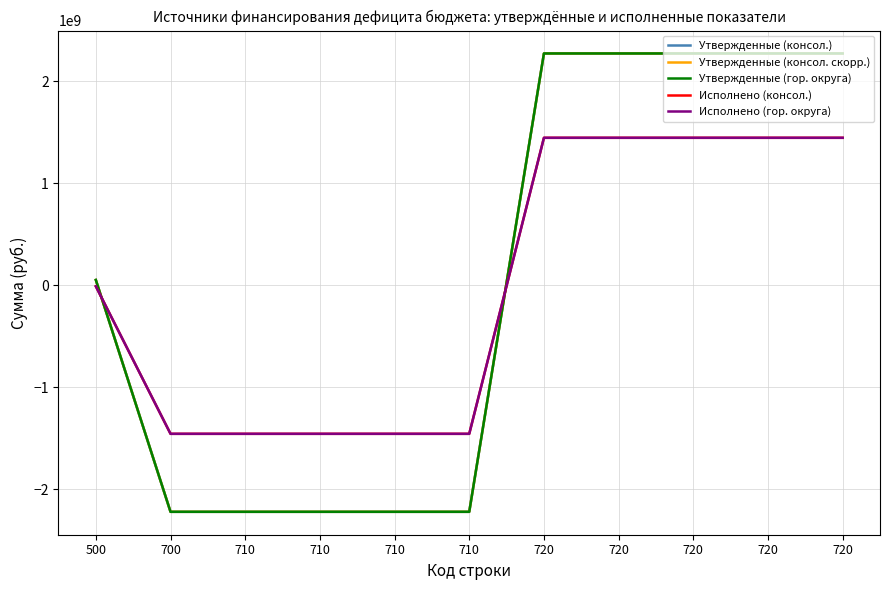

Does the chart have visible grid lines?

Yes